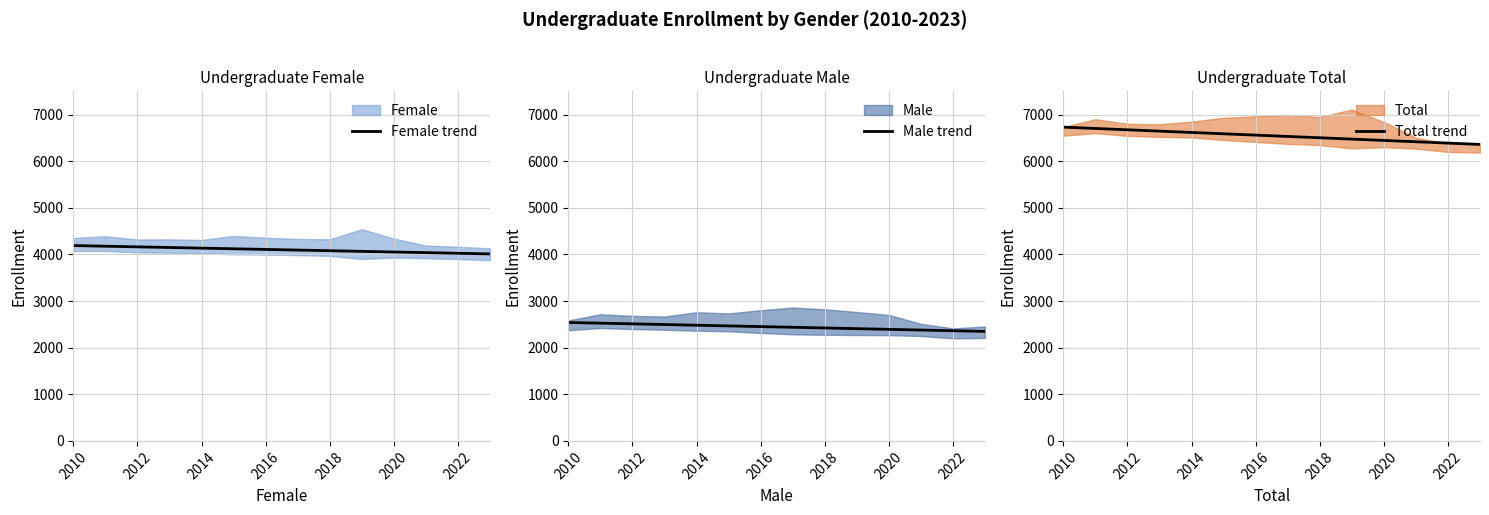

At how many categories does at least one series exceed 6378?

13